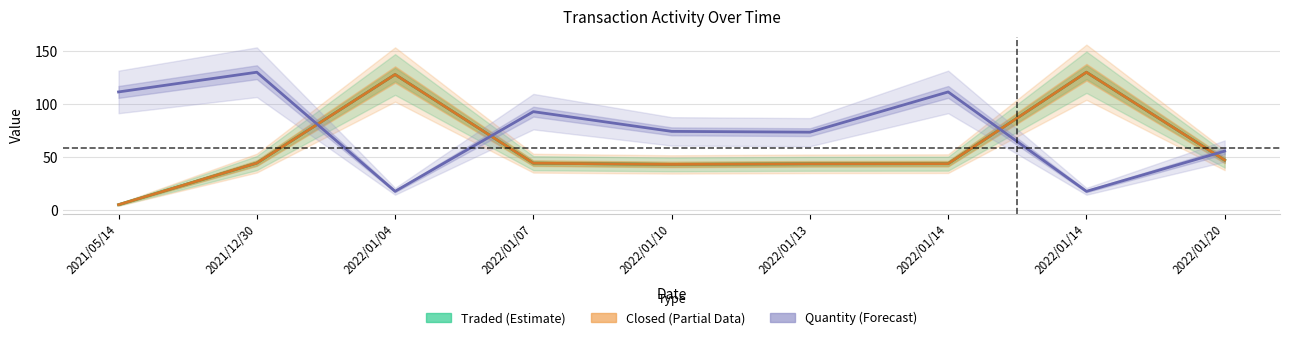

At how many categories does at least one series exceed 95?

5